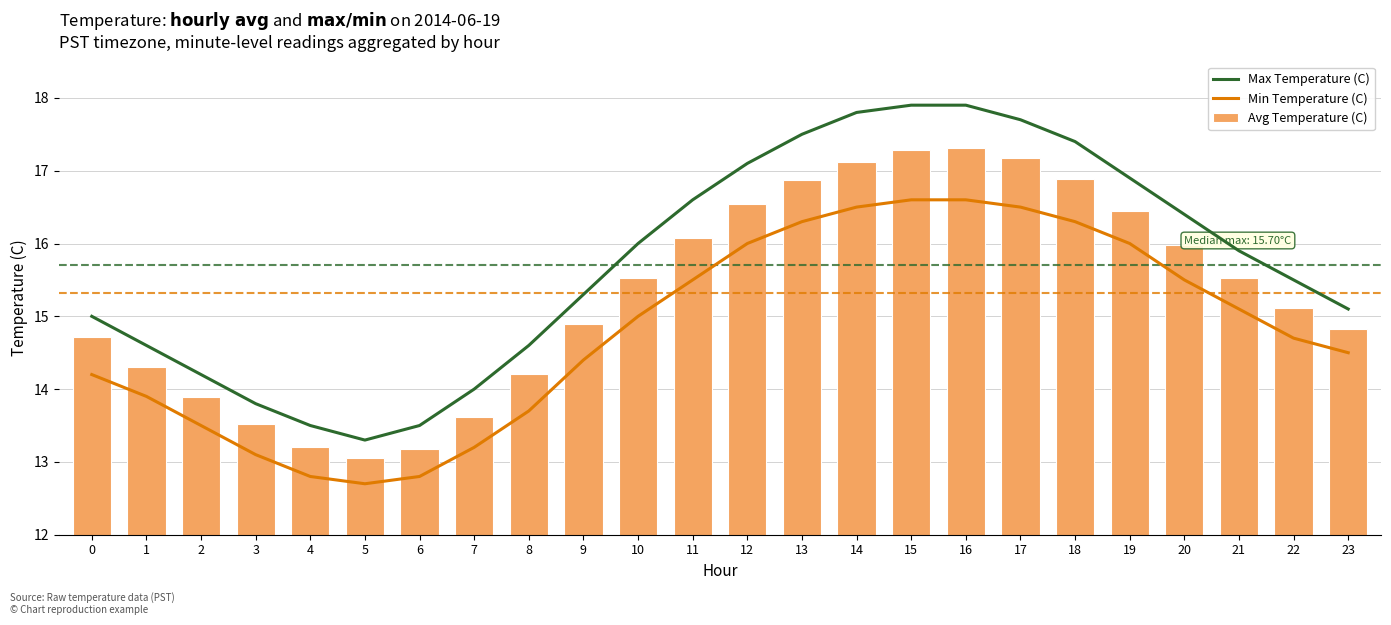

How many values in the Avg Temperature (C) series exceed 15?

13